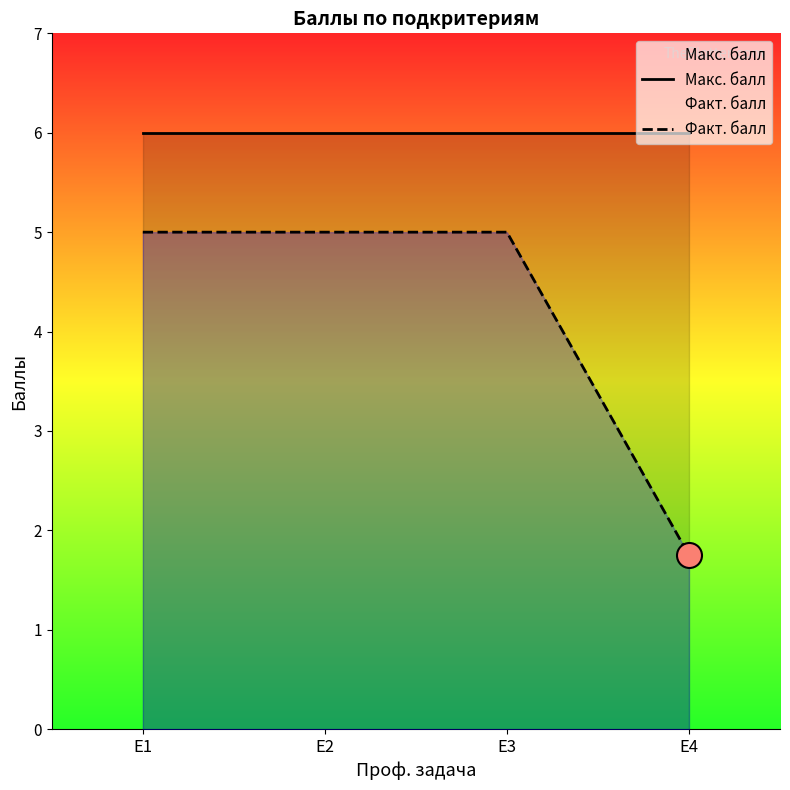

True or false: Макс. балл and Факт. балл cross at least once.

False